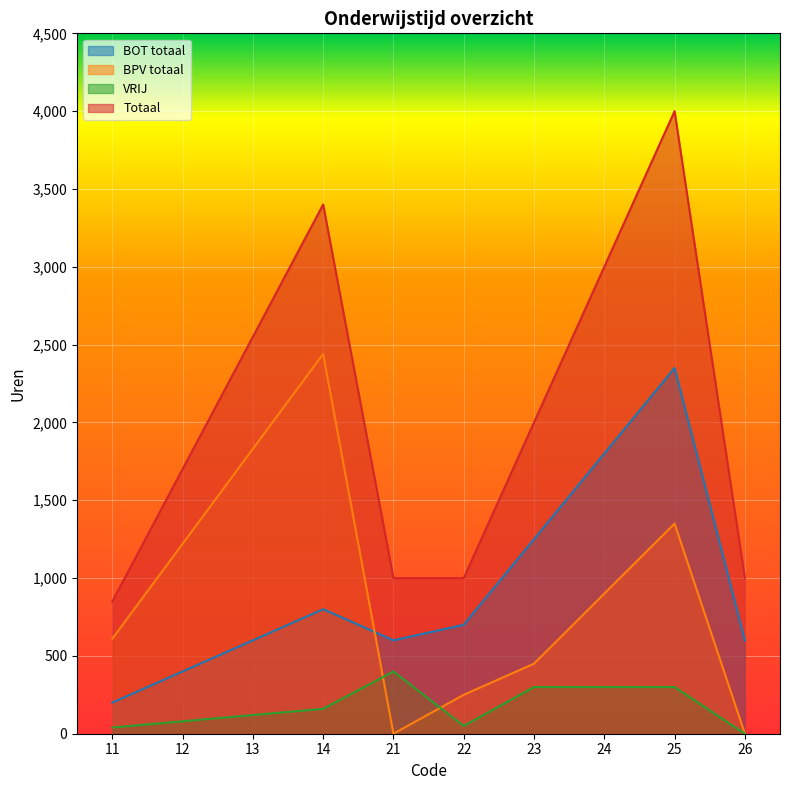

What is the difference between the maximum and minimum values in the BOT totaal series?

2150